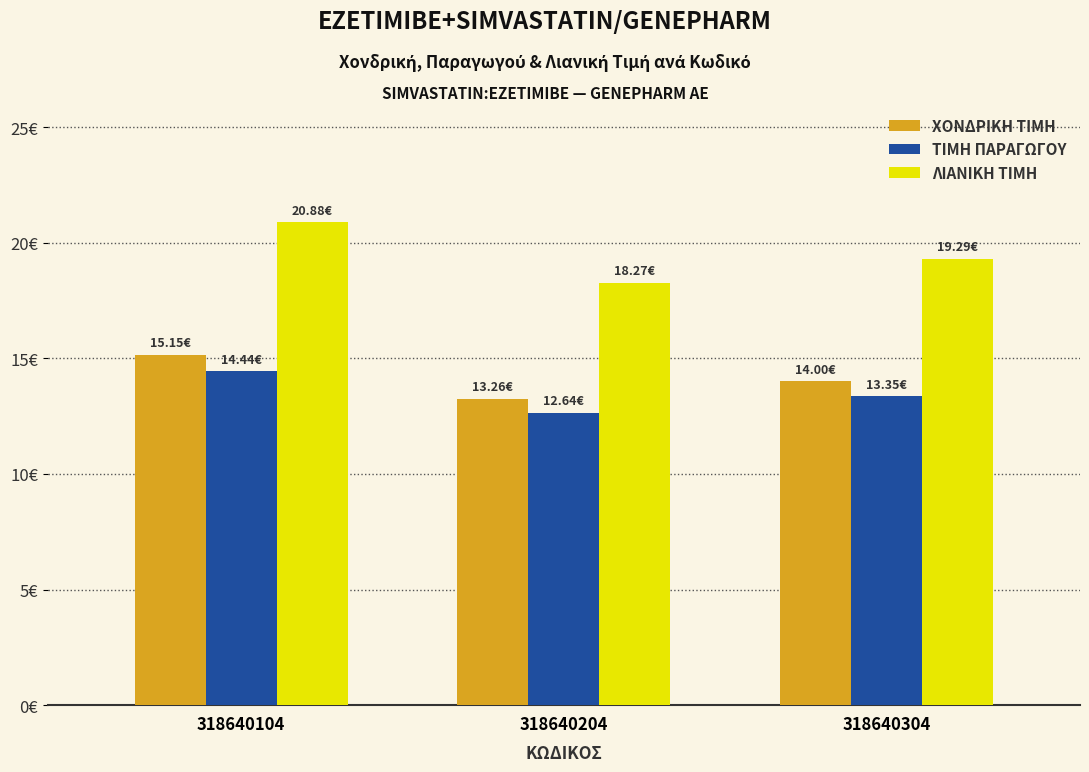

Rank the categories by ΛΙΑΝΙΚΗ ΤΙΜΗ value from lowest to highest.

318640204, 318640304, 318640104